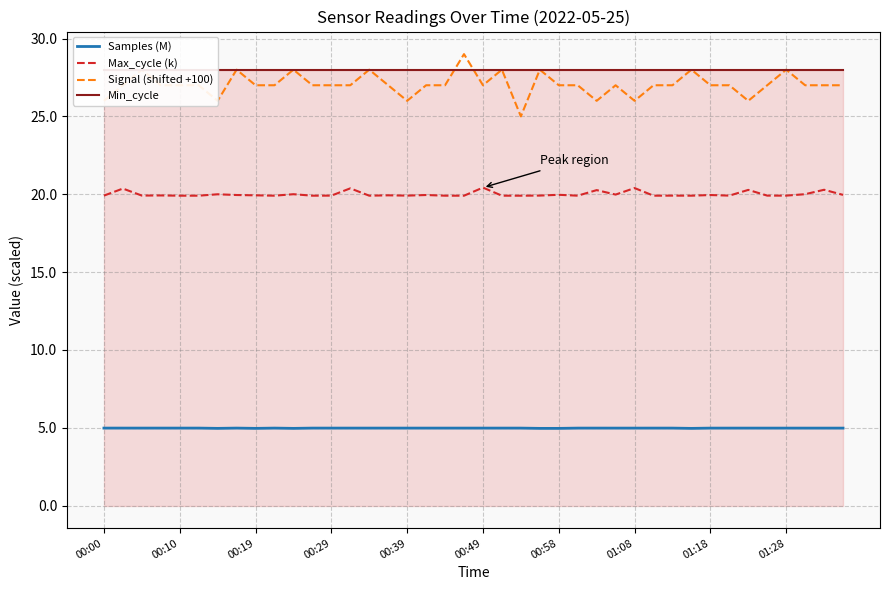

What is the maximum value for Samples (M)?

5.0